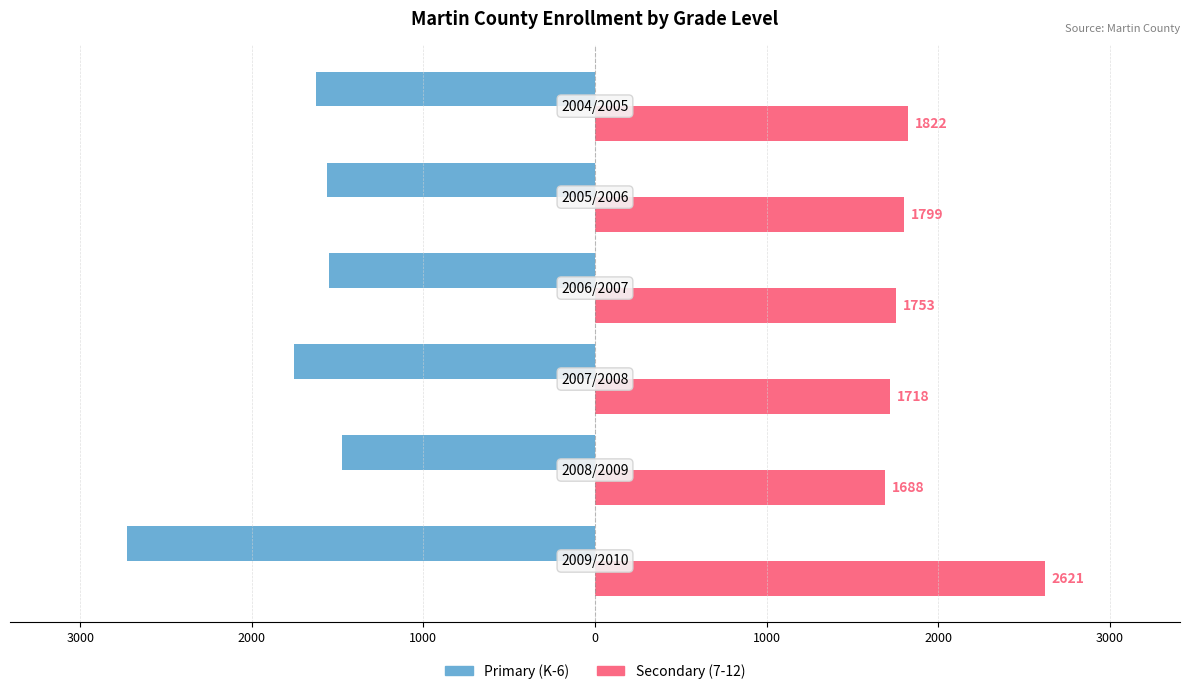

Reading left to right, what are all the values shown in this chart?

Primary (K-6): -2727	-1473	-1752	-1549	-1562	-1623
Secondary (7-12): 2621	1688	1718	1753	1799	1822